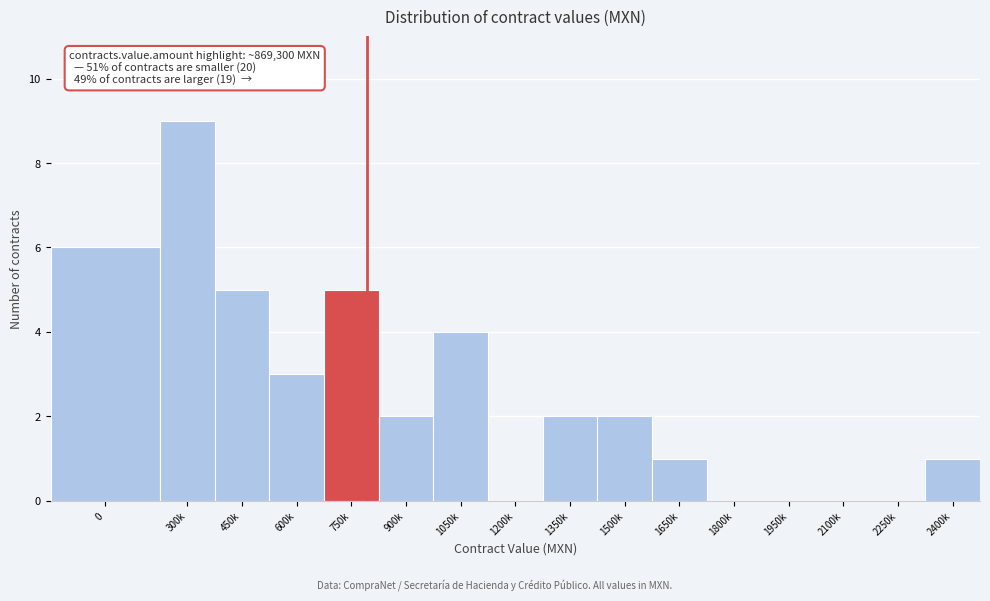

Reading right to left, transcribe all the data shown in this chart.

2400k=1	2250k=0	2100k=0	1950k=0	1800k=0	1650k=1	1500k=2	1350k=2	1200k=0	1050k=4	900k=2	750k=5	600k=3	450k=5	300k=9	0=6